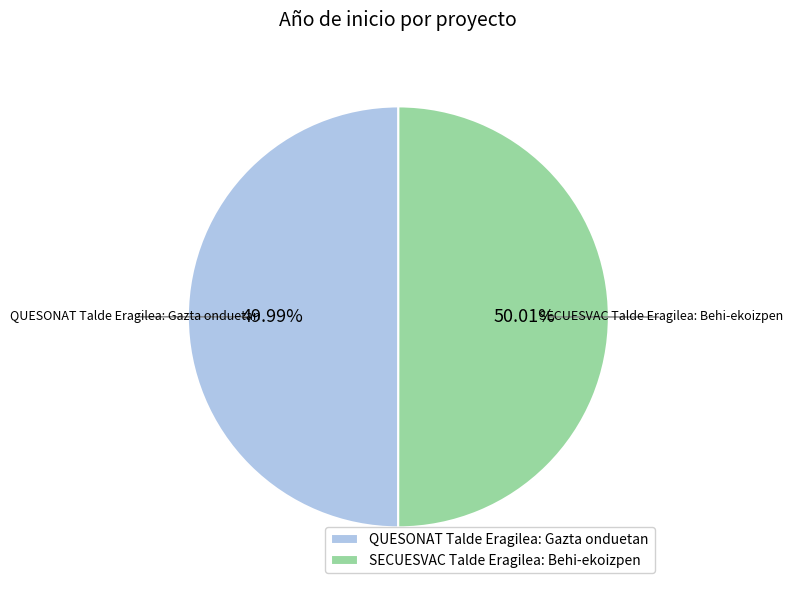

Approximately how many times larger is the value at QUESONAT Talde Eragilea: Gazta onduetan compared to SECUESVAC Talde Eragilea: Behi-ekoizpen?

1.0